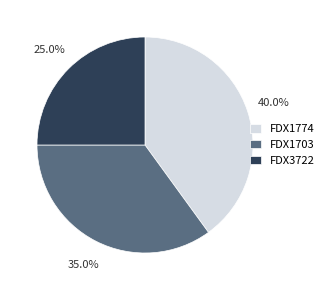

Count the number of slices in the pie.

3